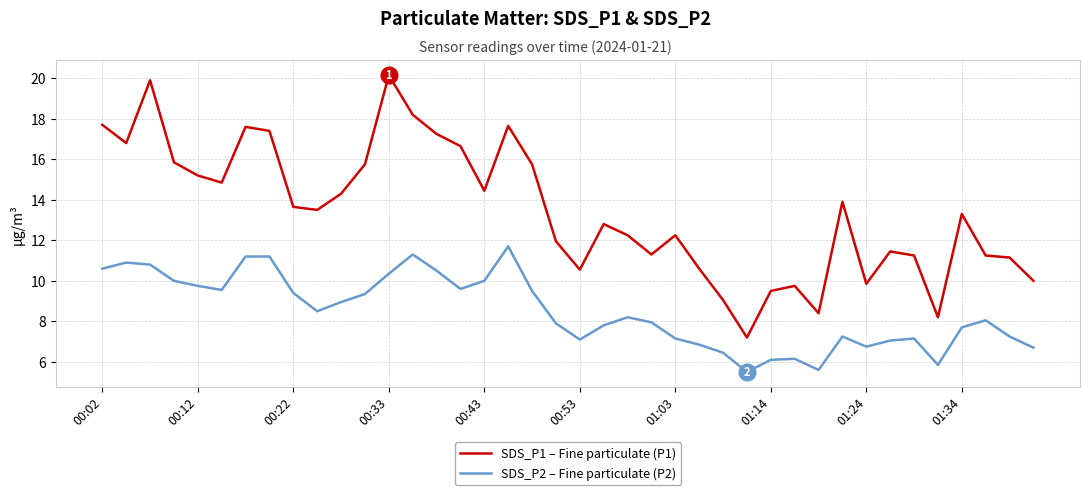

How many data points in SDS_P1 – Fine particulate (P1) are less than 13?

19